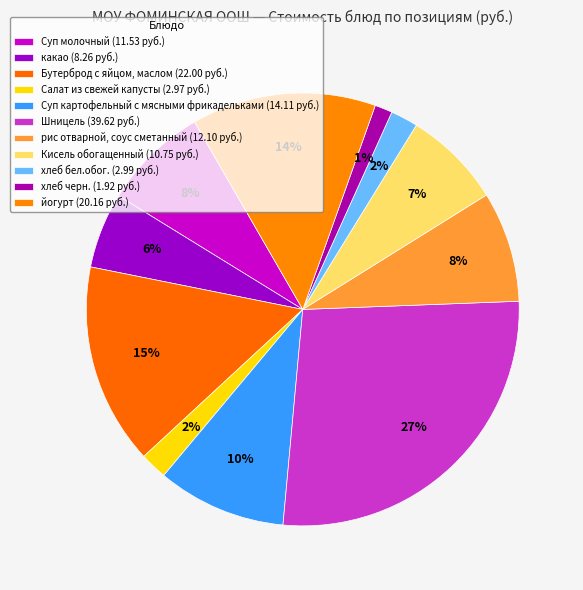

To the nearest percent, what portion does хлеб черн. represent?

1%